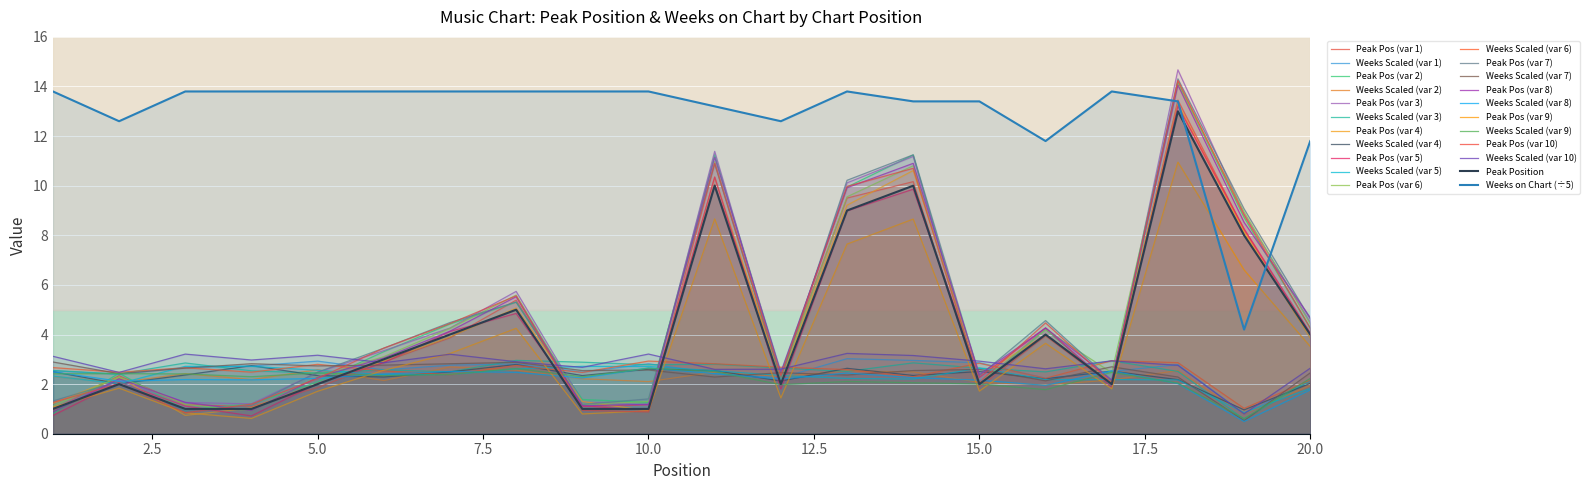

What is the maximum value shown in the chart?

14.7